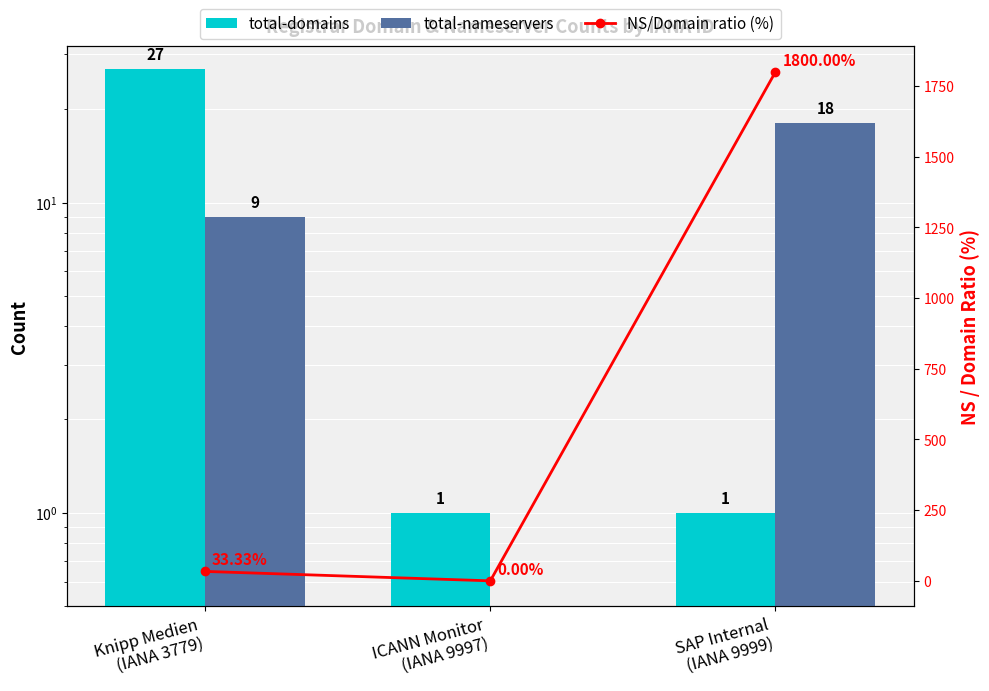

What is the difference between the maximum and minimum values in the total-domains series?

26.0